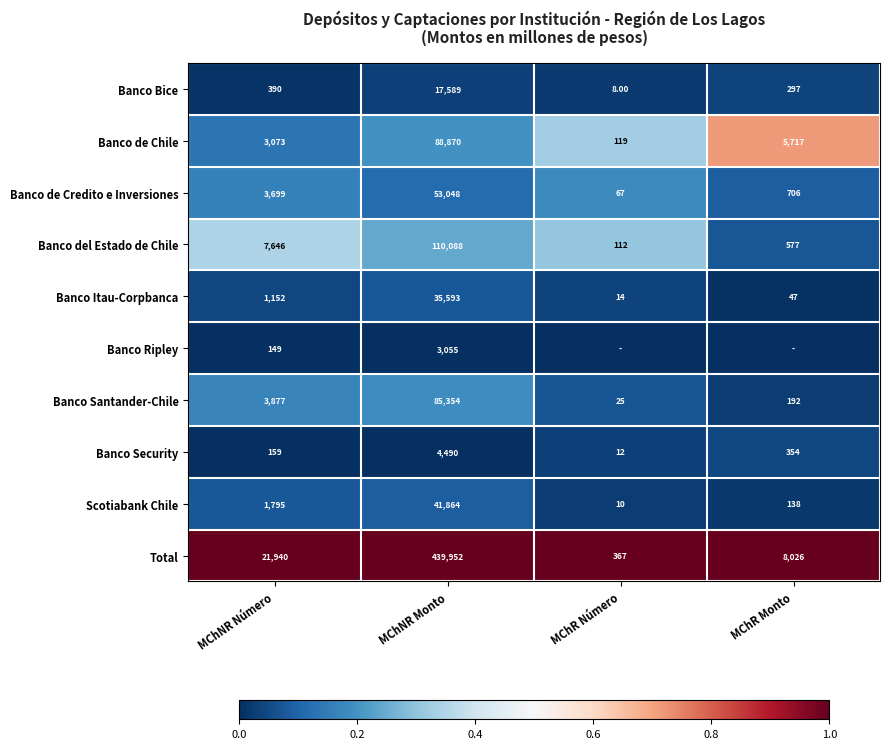

What is the difference between the Banco Bice values at MChR Monto and MChR Número?

289